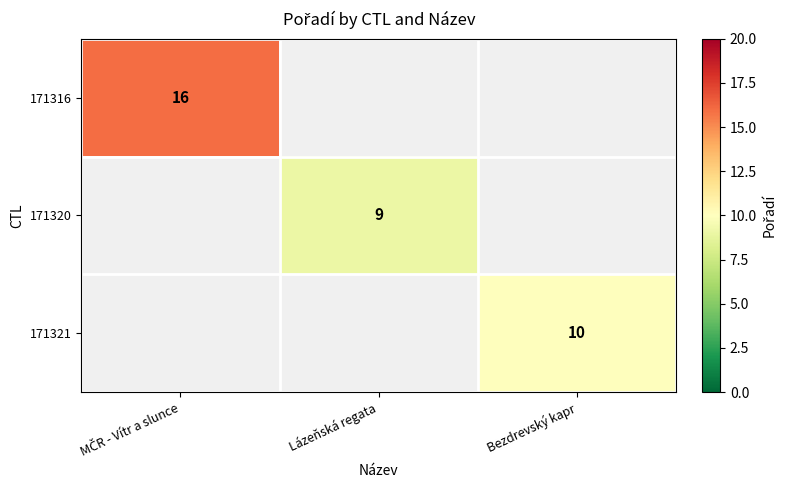

The 171321 series shows 10 at Bezdrevský kapr. True or false?

True